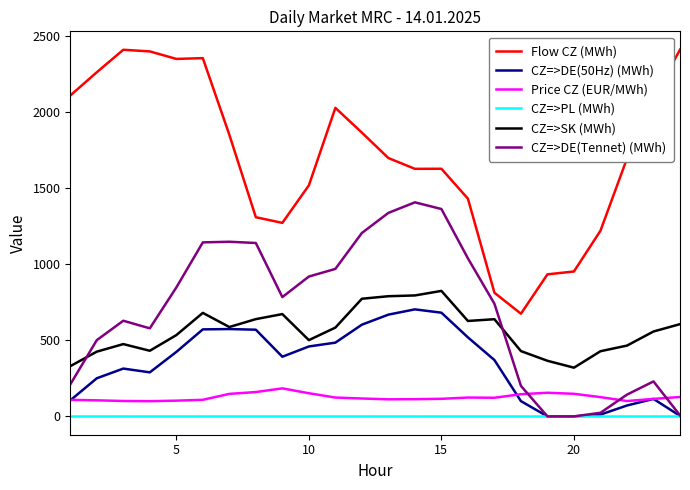

Does the chart have visible grid lines?

No